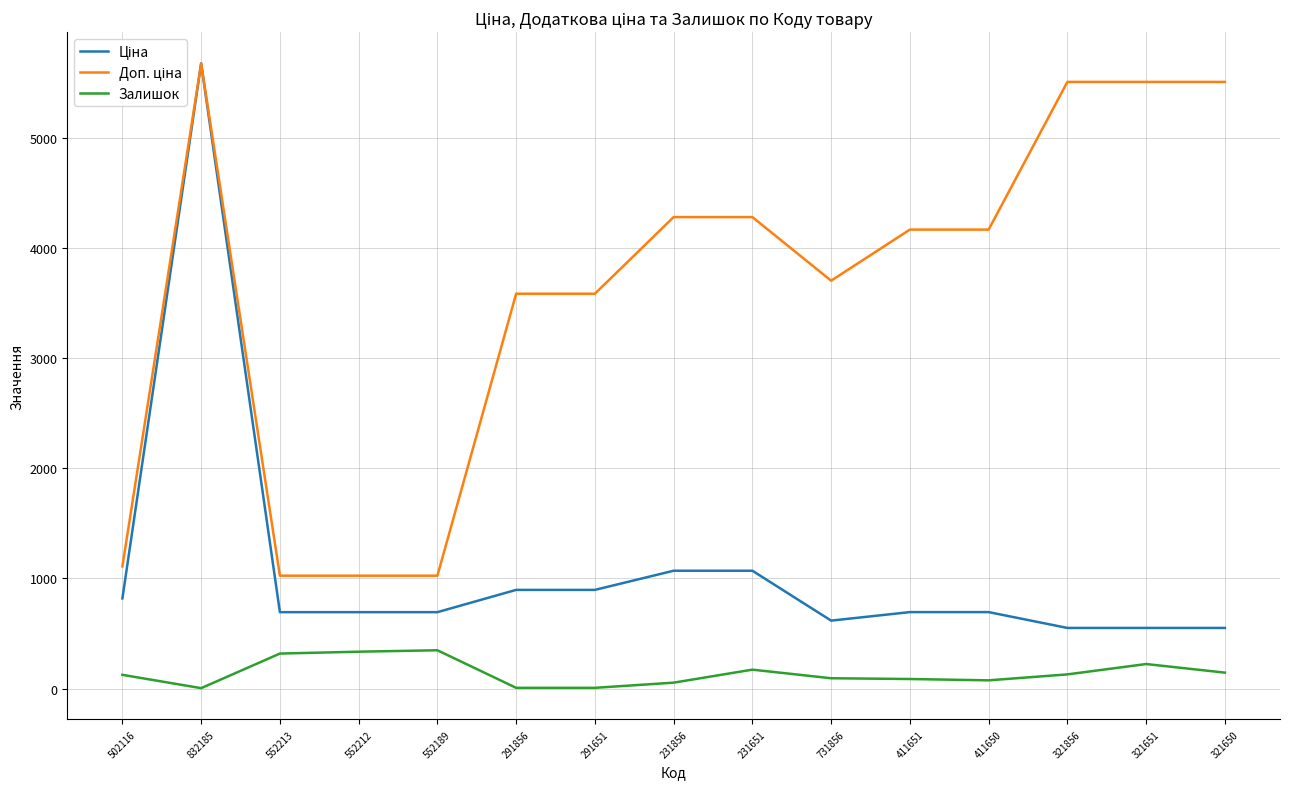

The Залишок series shows 4.0 at 832185. True or false?

True